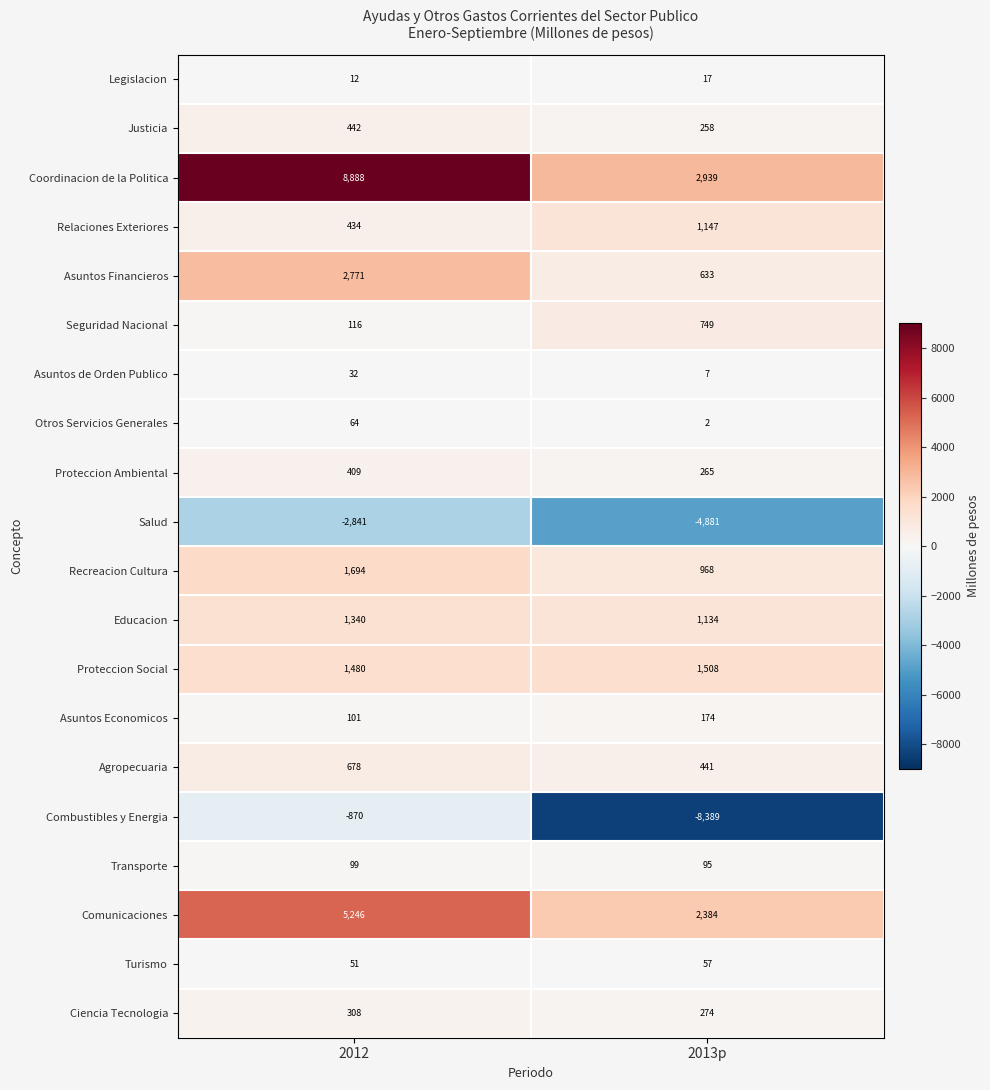

What is the average value of the Asuntos Financieros series?

1702